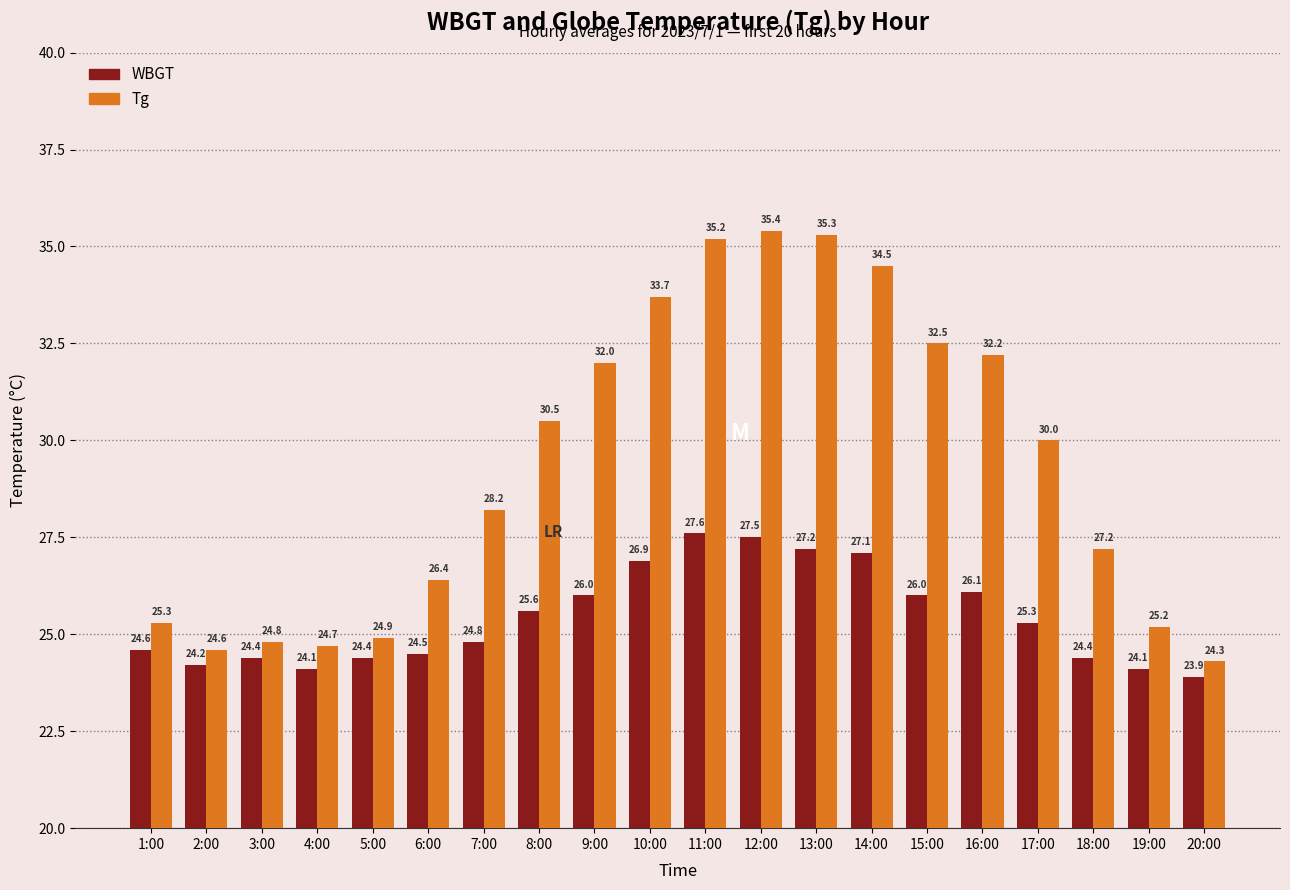

Reading right to left, transcribe all the data shown in this chart.

WBGT: 20:00=23.9	19:00=24.1	18:00=24.4	17:00=25.3	16:00=26.1	15:00=26.0	14:00=27.1	13:00=27.2	12:00=27.5	11:00=27.6	10:00=26.9	9:00=26.0	8:00=25.6	7:00=24.8	6:00=24.5	5:00=24.4	4:00=24.1	3:00=24.4	2:00=24.2	1:00=24.6
Tg: 20:00=24.3	19:00=25.2	18:00=27.2	17:00=30.0	16:00=32.2	15:00=32.5	14:00=34.5	13:00=35.3	12:00=35.4	11:00=35.2	10:00=33.7	9:00=32.0	8:00=30.5	7:00=28.2	6:00=26.4	5:00=24.9	4:00=24.7	3:00=24.8	2:00=24.6	1:00=25.3